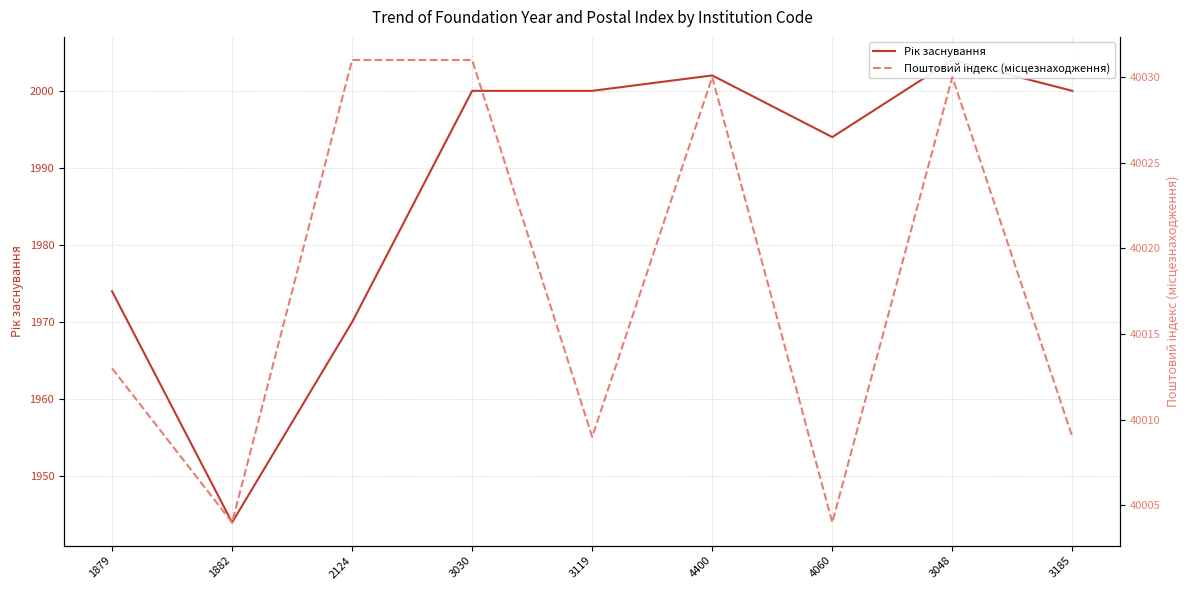

Rank the series by their average value, from highest to lowest.

Поштовий індекс (місцезнаходження), Рік заснування